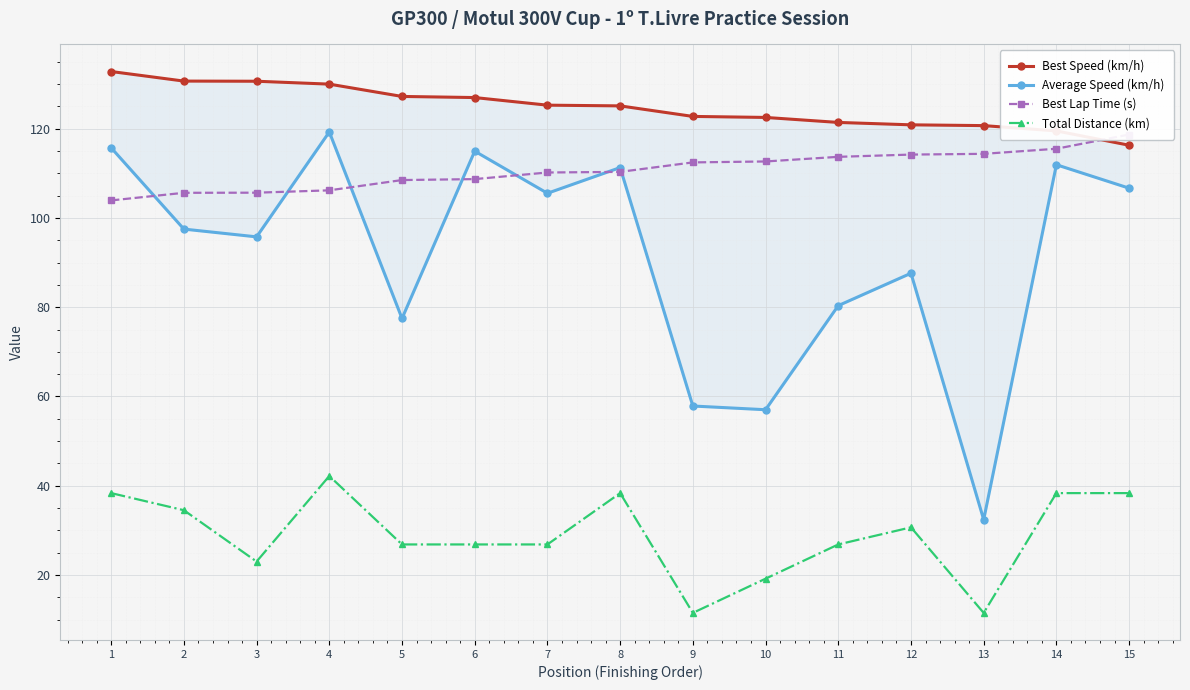

Between 5 and 7, which series saw the biggest shift?

Average Speed (km/h)